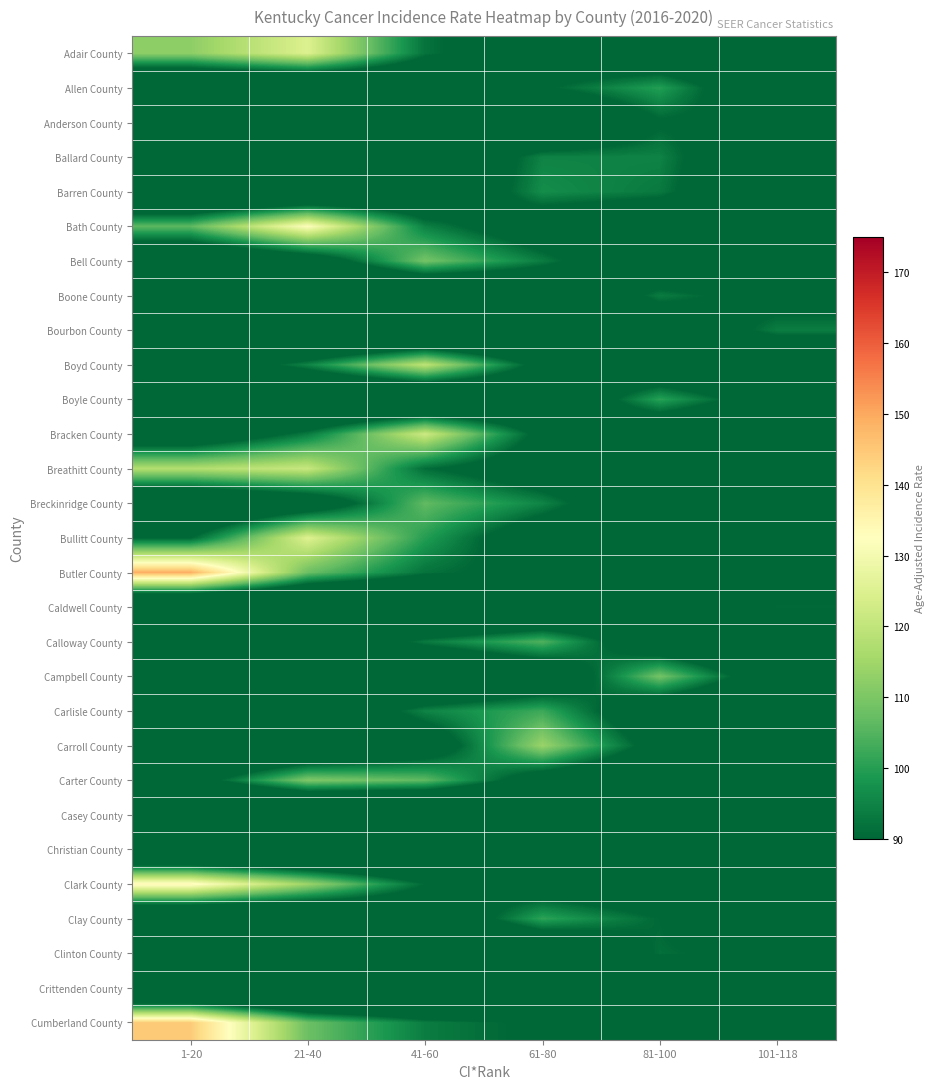

Reading left to right, extract all data points from this chart.

Adair County: 1-20=112.4	21-40=124.8	41-60=92.2	61-80=80.2	81-100=75.8	101-118=74.2
Allen County: 1-20=60.2	21-40=62.7	41-60=69.9	61-80=89.2	81-100=99.9	101-118=74.6
Anderson County: 1-20=55.1	21-40=56.2	41-60=59.1	61-80=67.2	81-100=89.2	101-118=87.5
Ballard County: 1-20=60.9	21-40=63.9	41-60=72.2	61-80=94.9	81-100=94.9	101-118=72.9
Barren County: 1-20=61.0	21-40=64.2	41-60=73.0	61-80=96.8	81-100=93.2	101-118=72.3
Bath County: 1-20=106.1	21-40=132.1	41-60=94.5	61-80=80.7	81-100=75.6	101-118=73.8
Bell County: 1-20=69.1	21-40=79.7	41-60=109.1	61-80=93.8	81-100=74.1	101-118=67.1
Boone County: 1-20=55.7	21-40=56.9	41-60=60.2	61-80=69.2	81-100=93.7	101-118=85.1
Bourbon County: 1-20=52.2	21-40=52.9	41-60=55.0	61-80=60.7	81-100=76.1	101-118=94.0
Boyd County: 1-20=76.8	21-40=95.1	41-60=119.4	61-80=85.4	81-100=72.9	101-118=68.5
Boyle County: 1-20=56.2	21-40=57.6	41-60=61.4	61-80=72.0	81-100=100.6	101-118=81.4
Bracken County: 1-20=76.1	21-40=93.6	41-60=122.0	61-80=86.3	81-100=73.2	101-118=68.5
Breathitt County: 1-20=117.6	21-40=121.0	41-60=91.2	61-80=80.3	81-100=76.2	101-118=74.8
Breckinridge County: 1-20=68.7	21-40=78.8	41-60=106.6	61-80=95.2	81-100=74.6	101-118=67.2
Bullitt County: 1-20=90.1	21-40=125.2	41-60=99.8	61-80=80.2	81-100=73.0	101-118=70.5
Butler County: 1-20=149.1	21-40=107.9	41-60=92.1	61-80=86.3	81-100=84.1	101-118=83.4
Caldwell County: 1-20=52.6	21-40=53.5	41-60=55.8	61-80=62.1	81-100=79.3	101-118=90.7
Calloway County: 1-20=65.8	21-40=73.1	41-60=93.4	61-80=104.6	81-100=77.3	101-118=67.5
Campbell County: 1-20=56.8	21-40=58.5	41-60=63.0	61-80=75.4	81-100=109.0	101-118=78.6
Carlisle County: 1-20=66.0	21-40=73.7	41-60=95.0	61-80=102.5	81-100=76.5	101-118=67.2
Carroll County: 1-20=62.7	21-40=67.2	41-60=79.8	61-80=114.1	81-100=84.3	101-118=69.3
Carter County: 1-20=83.7	21-40=110.5	41-60=106.4	61-80=81.8	81-100=72.8	101-118=69.5
Casey County: 1-20=46.8	21-40=47.2	41-60=48.5	61-80=51.9	81-100=61.2	101-118=84.6
Christian County: 1-20=53.6	21-40=54.5	41-60=57.3	61-80=64.8	81-100=85.1	101-118=86.7
Clark County: 1-20=134.4	21-40=114.3	41-60=90.4	61-80=81.5	81-100=78.3	101-118=77.1
Clay County: 1-20=61.4	21-40=64.9	41-60=74.6	61-80=101.0	81-100=90.2	101-118=71.2
Clinton County: 1-20=55.5	21-40=56.6	41-60=59.8	61-80=68.3	81-100=91.5	101-118=86.4
Crittenden County: 1-20=47.2	21-40=47.7	41-60=49.1	61-80=52.7	81-100=62.6	101-118=87.4
Cumberland County: 1-20=144.6	21-40=107.9	41-60=93.9	61-80=88.7	81-100=86.8	101-118=86.1